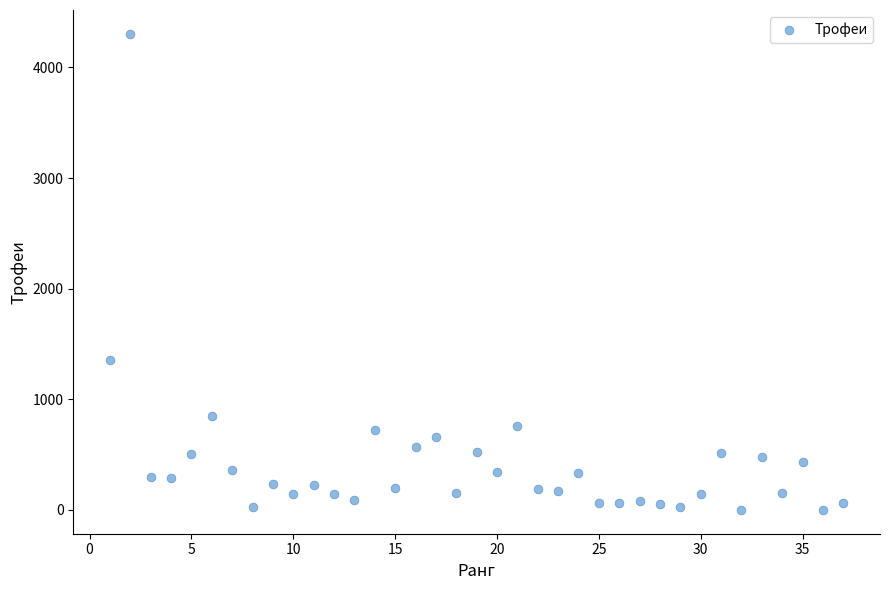

What Y value in the scatter plot is closest to 2152?

1359